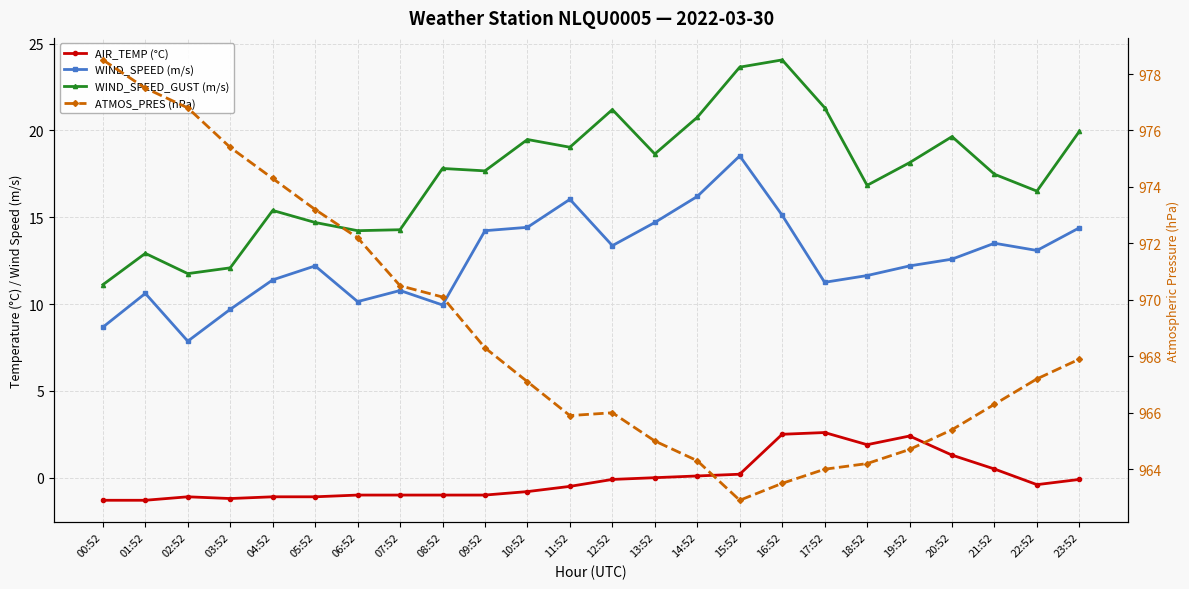

Which label corresponds to the smallest value in the chart?

00:52